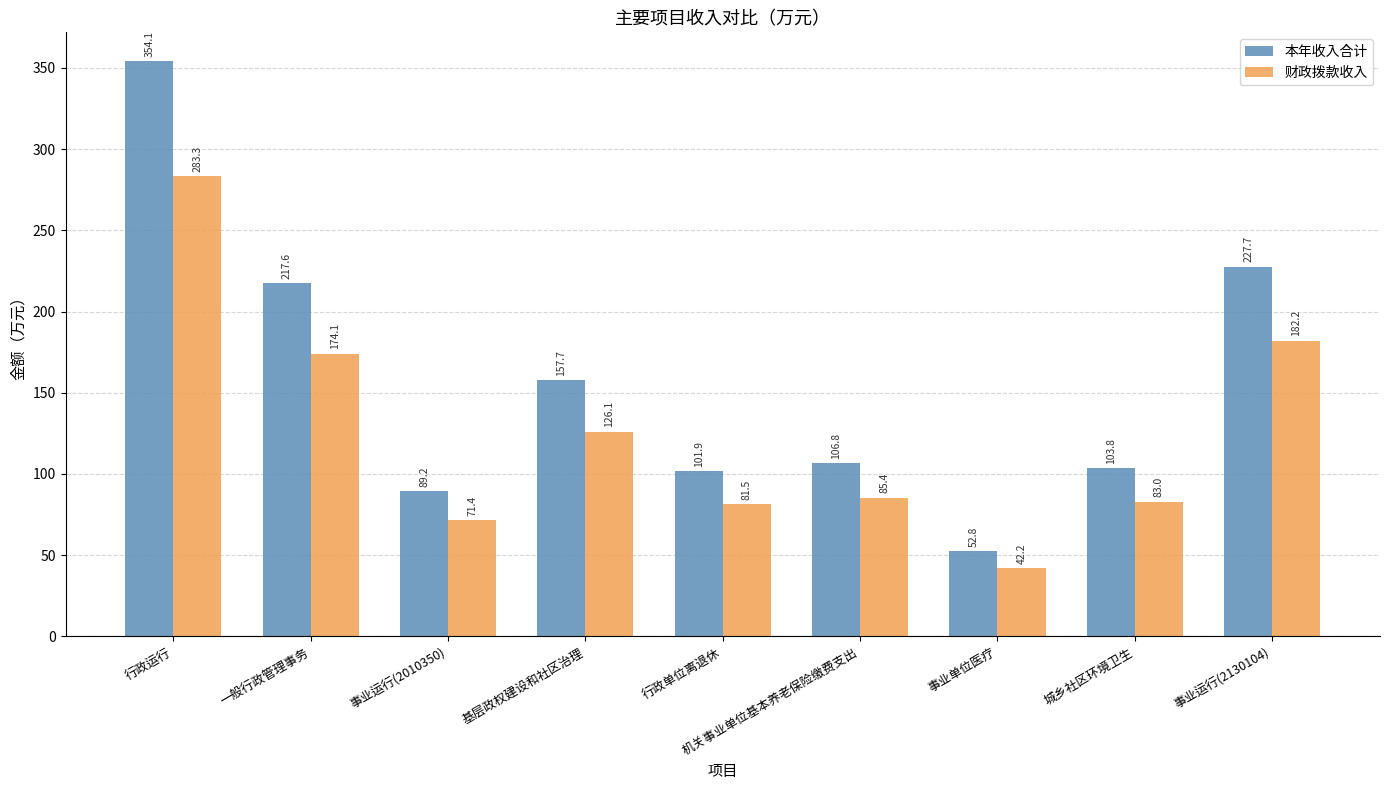

What is the value of the 本年收入合计 bar at the 1st from the left?

354.1